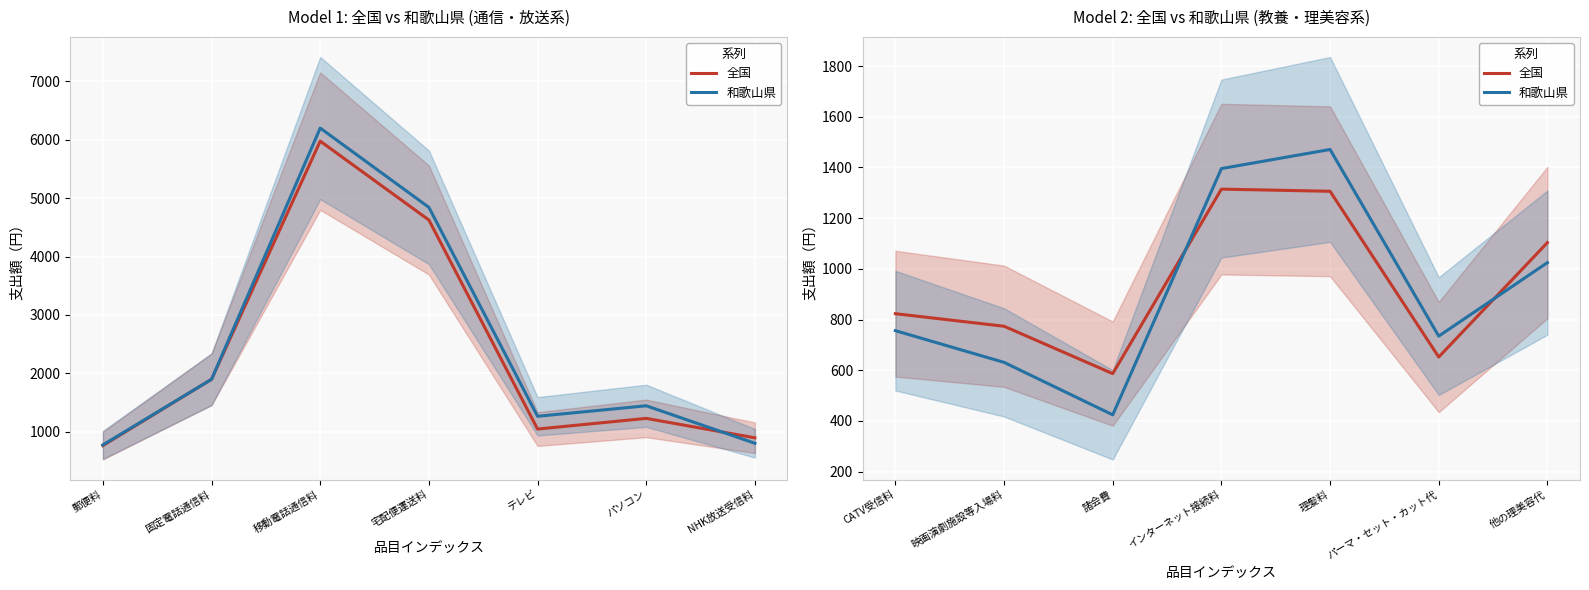

What is the sum of all 和歌山県 values?

6436.5